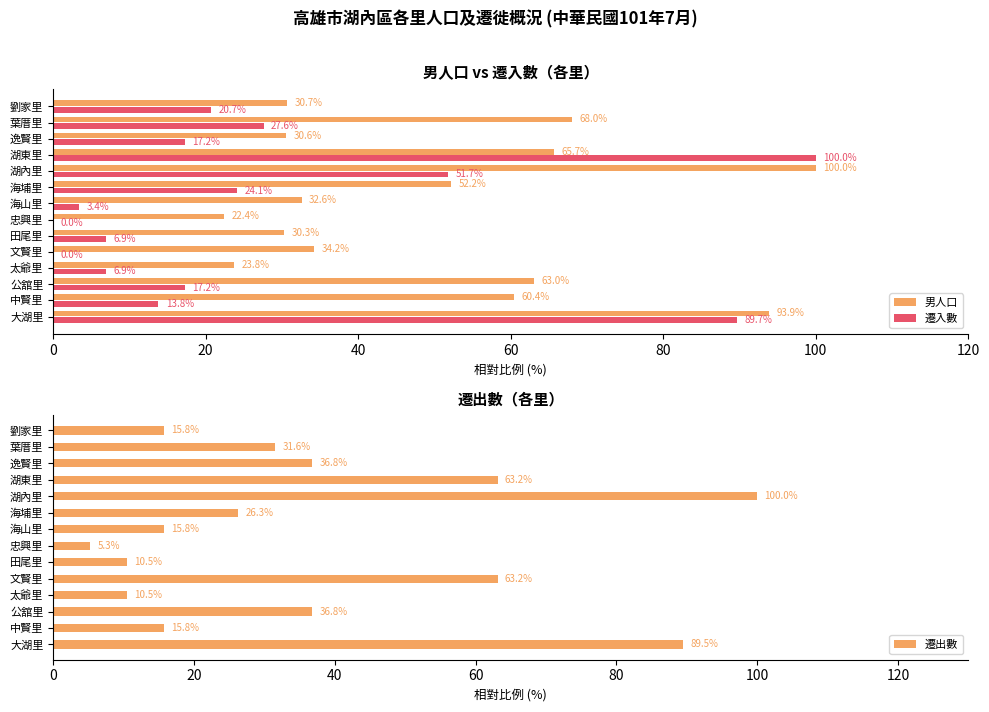

Is the value of 男人口 at 逸賢里 greater than the value of 遷入數 at 文賢里?

Yes